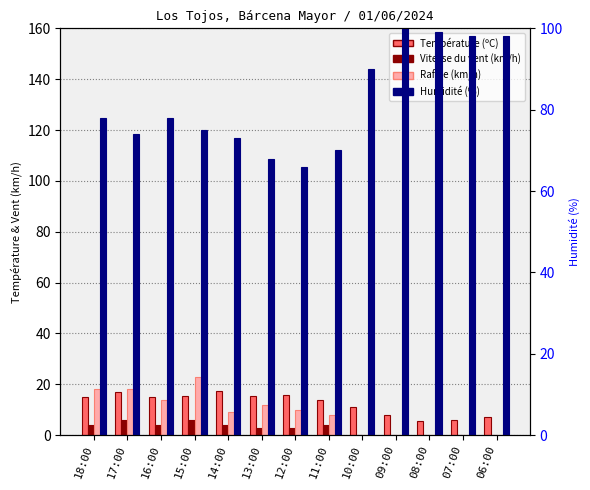

What is the difference between the maximum and minimum values in the Rafale (km/h) series?

23.0